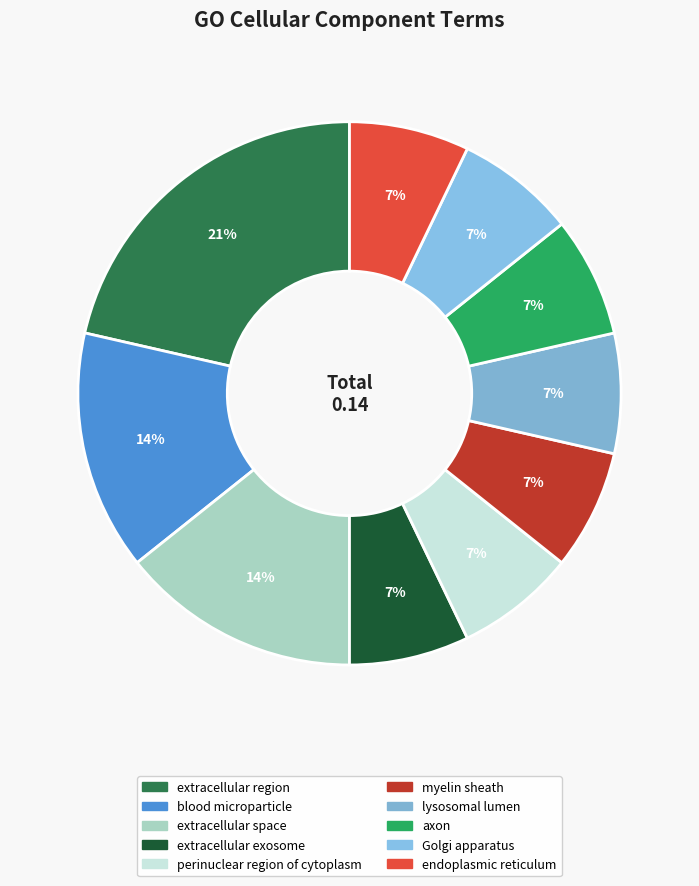

To the nearest percent, what is the combined percentage of extracellular space and blood microparticle?

29%